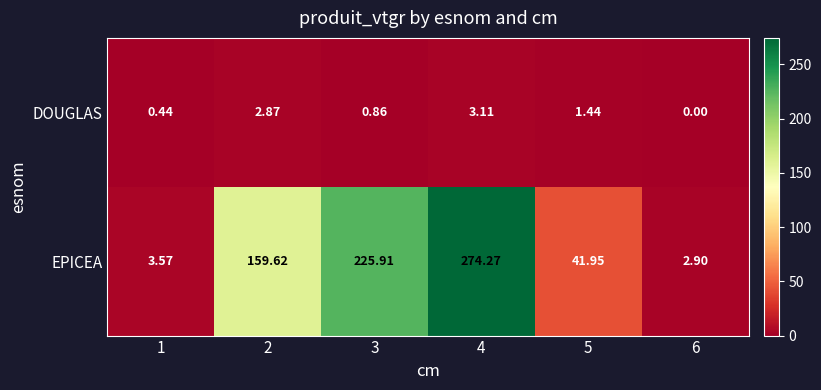

List the series in order of their peak value, highest first.

EPICEA, DOUGLAS